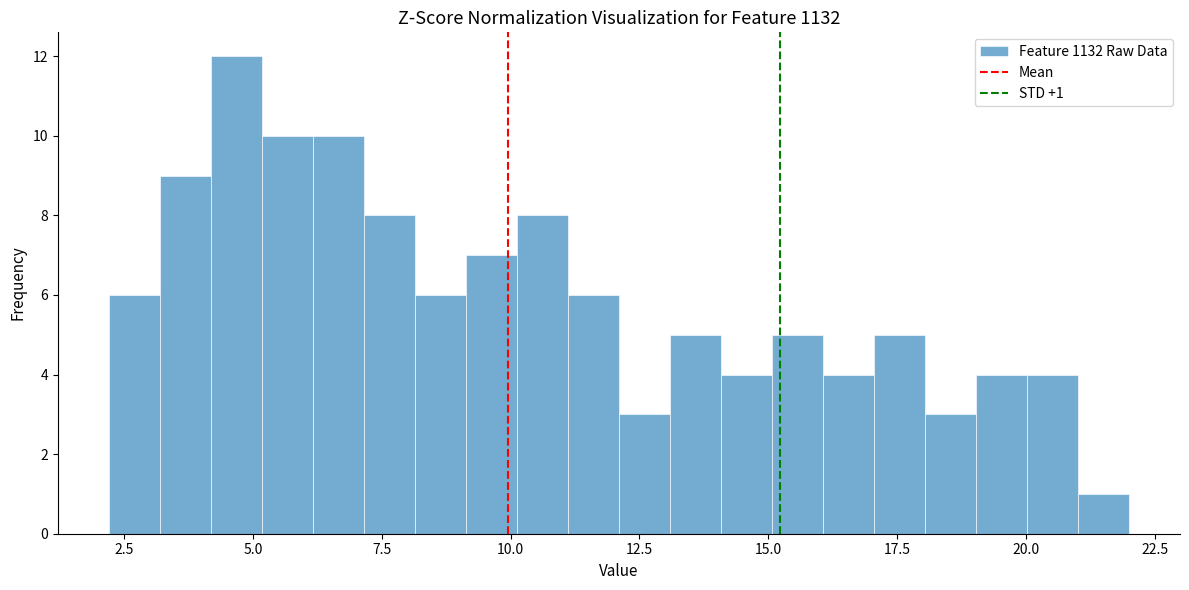

Read against the x-axis, roughly where is the centre of the tallest bar?

4.5